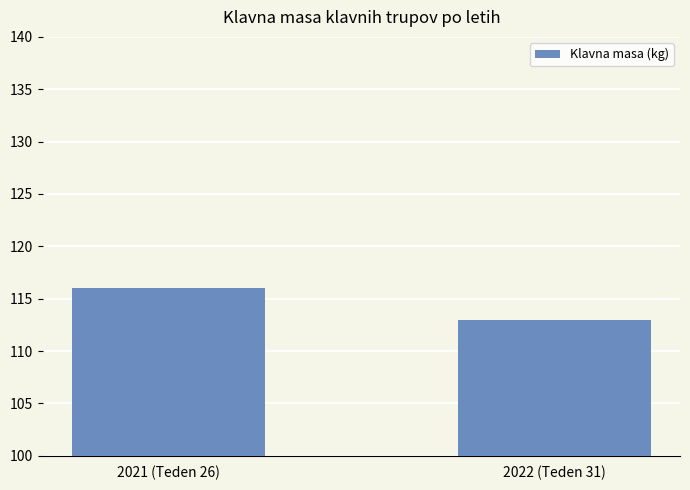

What is the label of the 1st bar from the left?

2021 (Teden 26)